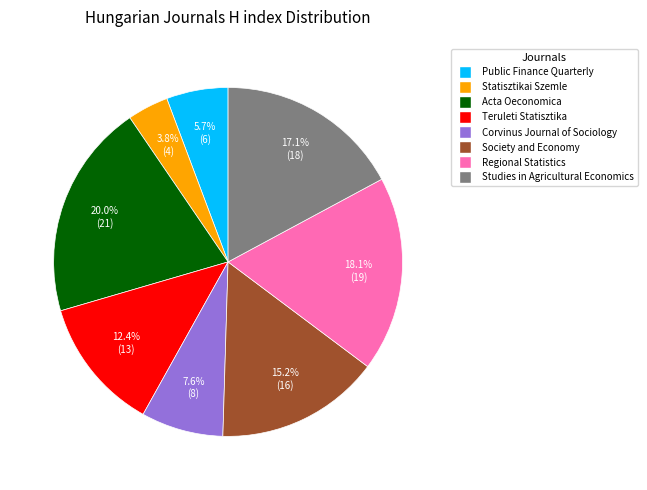

To the nearest percent, what is the combined percentage of Regional Statistics and Studies in Agricultural Economics?

35%